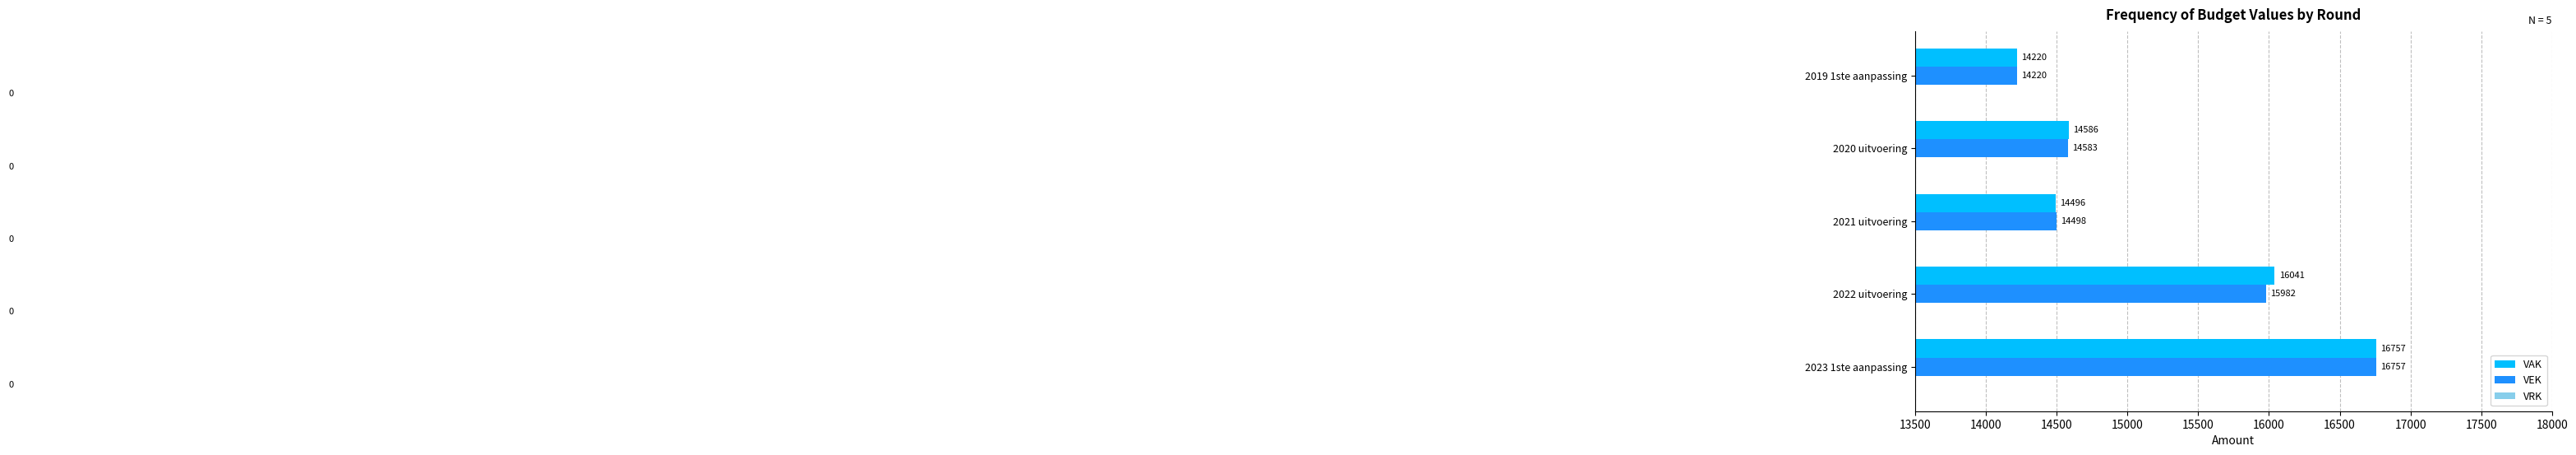

What is the greatest value displayed?

16757